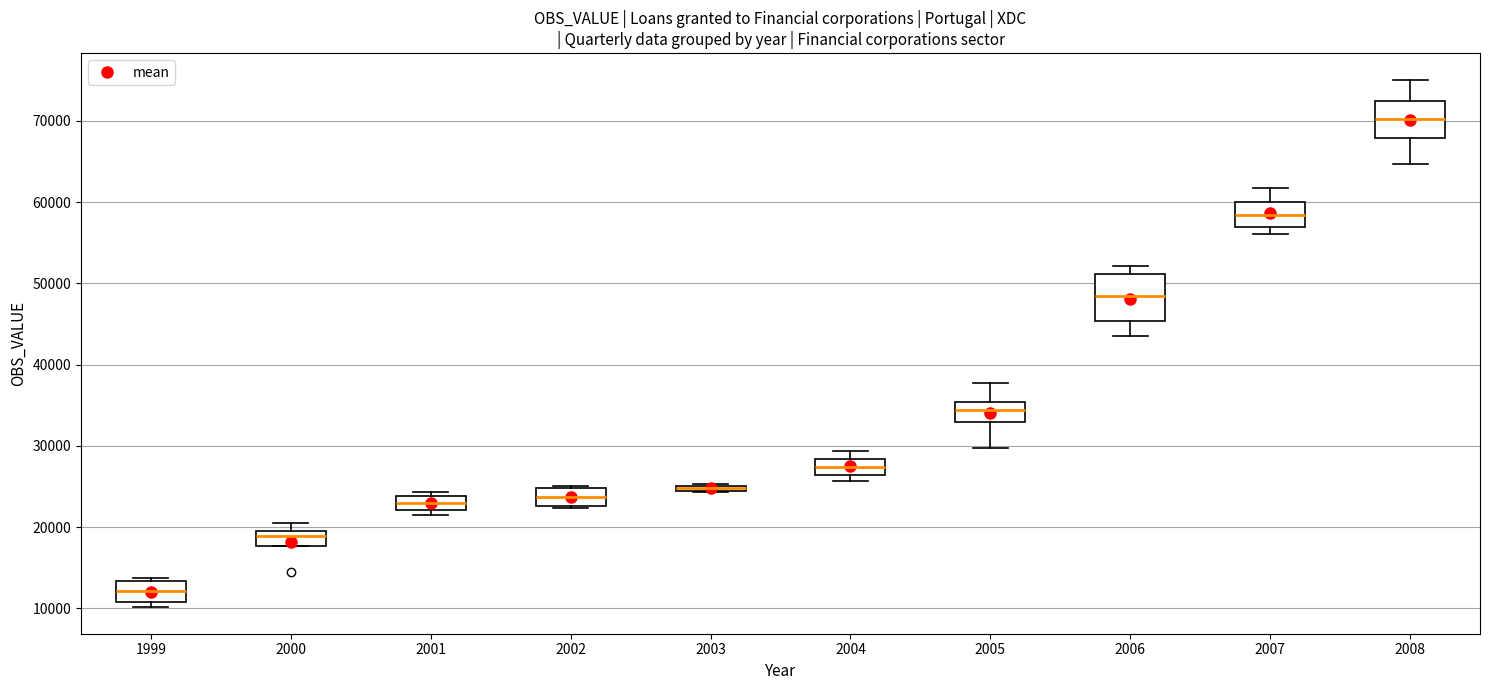

Which box's median line is the highest?

2008